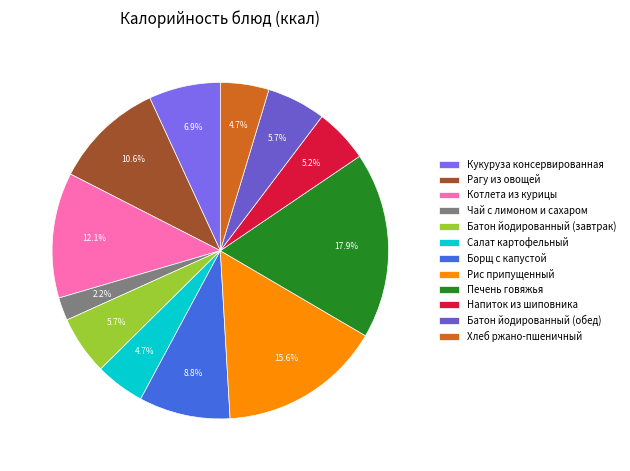

Approximately how many times larger is the value at Печень говяжья compared to Котлета из курицы?

1.5